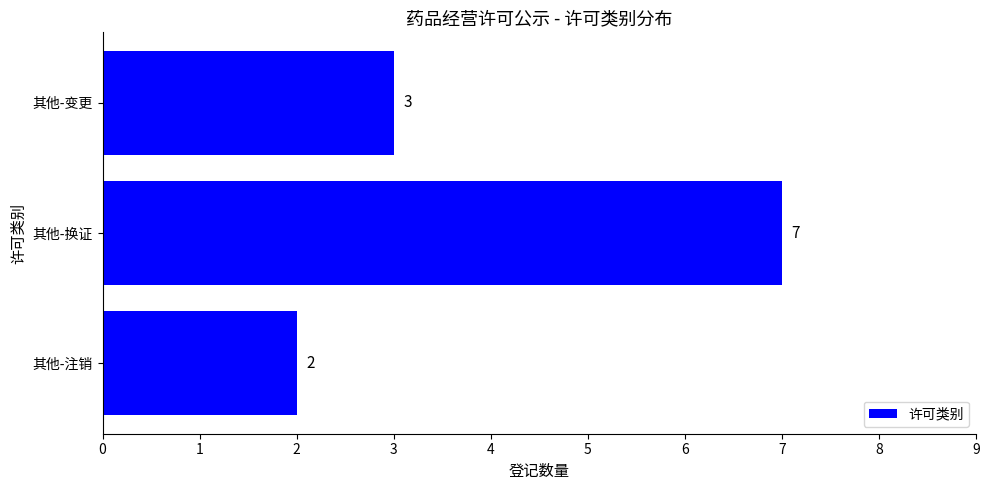

What is the ratio of the value at 其他-注销 to the value at 其他-变更?

0.7